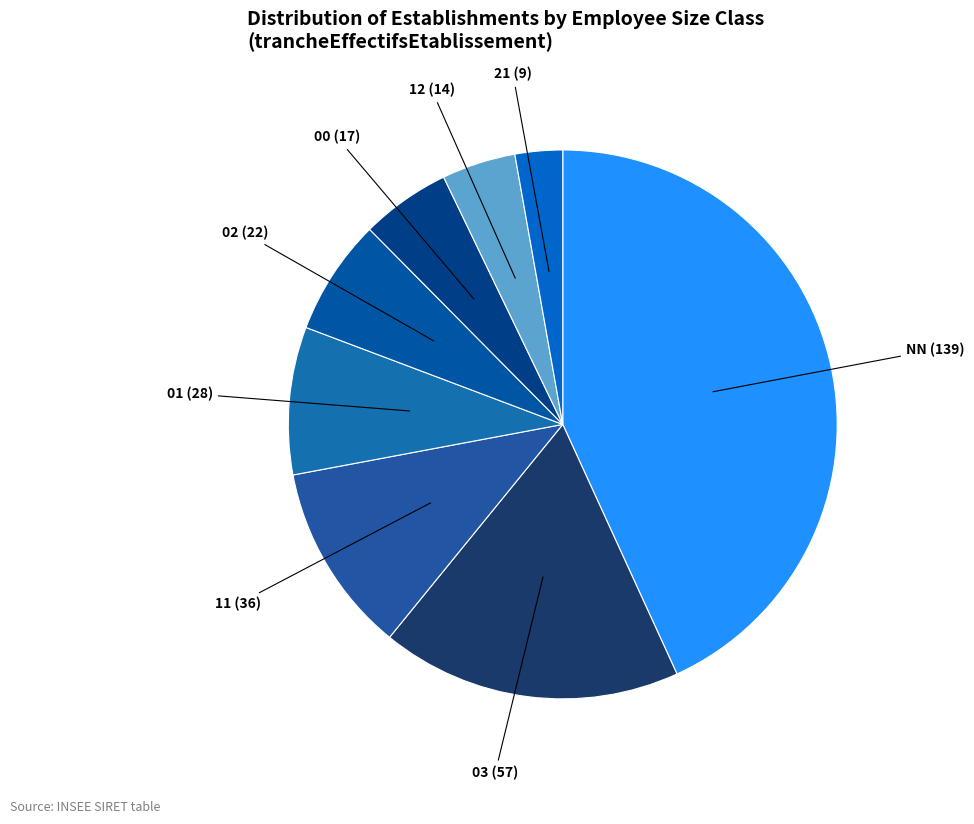

How many slices are in this pie chart?

8